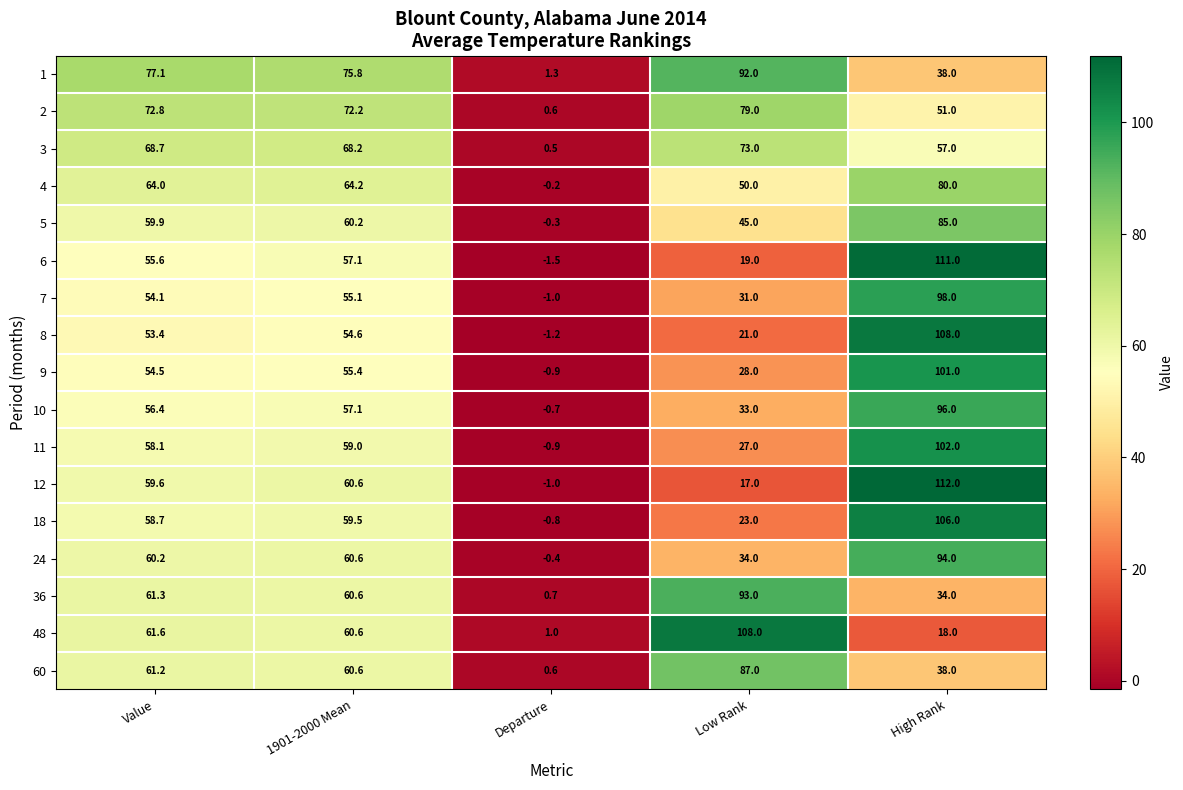

List the labels in order of 36 value, largest first.

Low Rank, Value, 1901-2000 Mean, High Rank, Departure